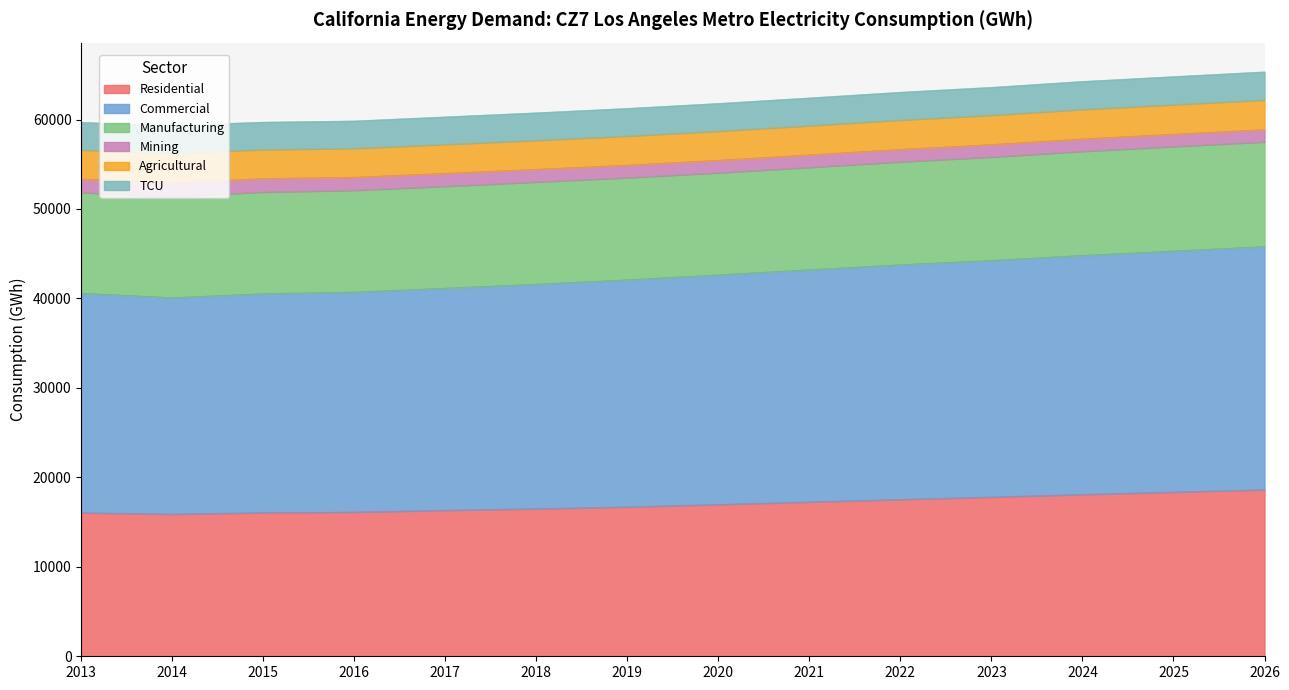

Reading left to right, list all the values displayed in this chart.

Residential: 16047.6	15892.3	16063.2	16119.7	16326.5	16497.4	16698.4	16971.3	17256.1	17532.0	17807.1	18088.6	18358.0	18625.8
Commercial: 24539.9	24198.1	24472.2	24596.7	24826.2	25104.6	25386.9	25669.3	25957.8	26240.0	26447.5	26726.4	26949.7	27171.4
Manufacturing: 11258.3	11320.6	11356.5	11372.6	11389.8	11417.2	11415.4	11407.3	11442.4	11502.9	11556.4	11628.1	11671.8	11707.1
Mining: 1509.8	1513.3	1514.7	1461.2	1448.3	1419.3	1405.7	1401.0	1395.1	1392.9	1392.5	1394.0	1384.8	1376.1
Agricultural: 3247.8	3335.7	3236.1	3230.2	3233.6	3240.4	3249.4	3258.5	3268.6	3278.2	3284.3	3293.6	3299.8	3305.5
TCU: 3075.0	3086.1	3063.6	3060.4	3072.7	3073.2	3088.0	3091.6	3096.8	3107.4	3113.3	3126.4	3134.1	3142.1